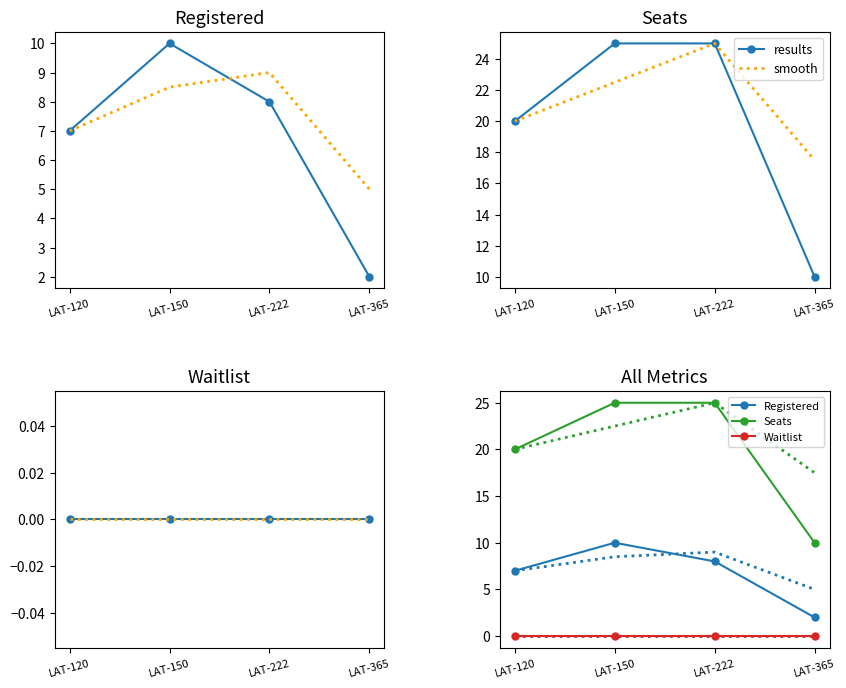

What is the difference between the maximum and minimum values in the Seats series?

15